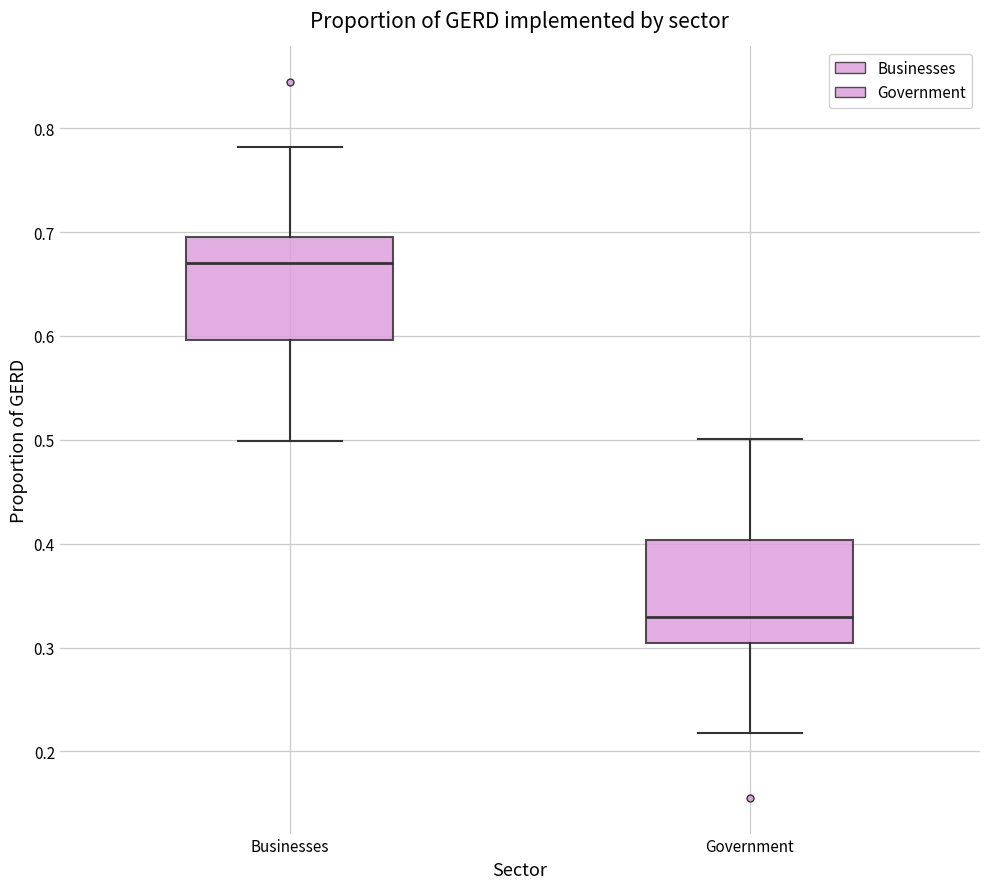

Where is the lower edge of the box for Government on the y-axis? The values are not printed on the chart, so give them approximately, as read against the axis.

0.30